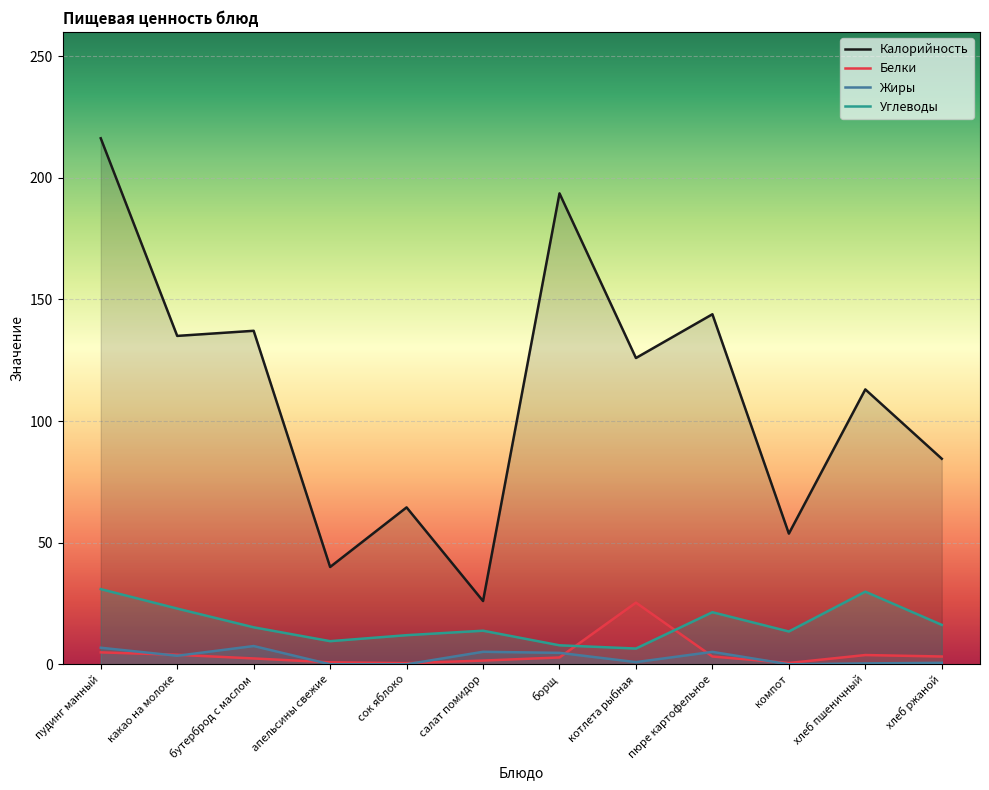

At which category does Белки reach its first local peak?

котлета рыбная